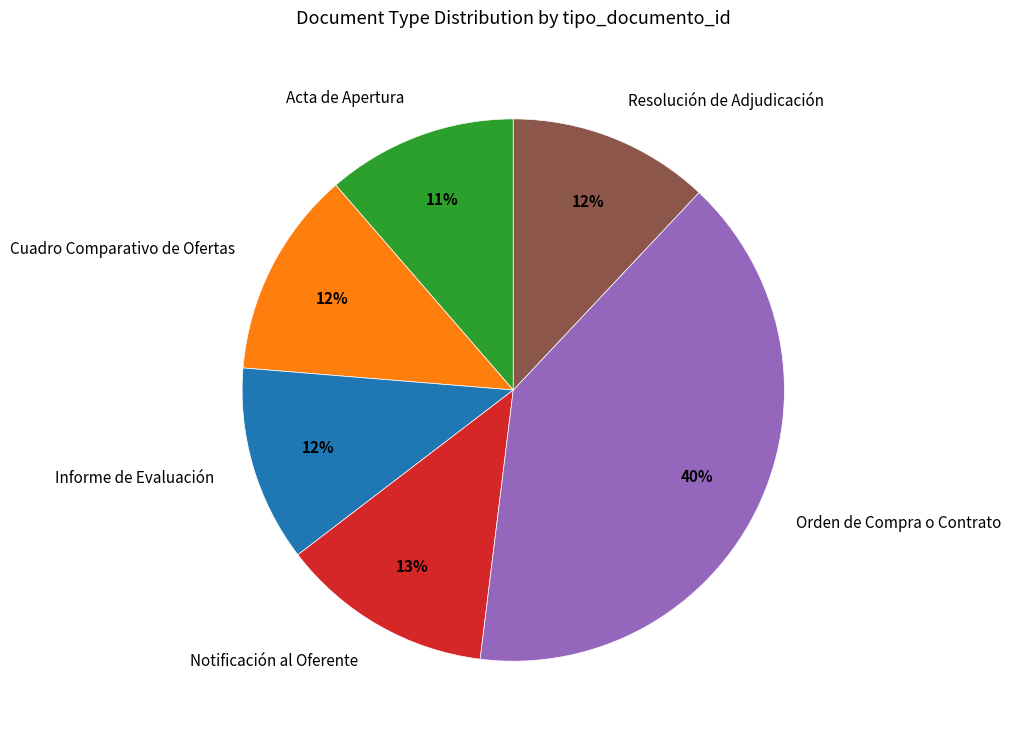

Does Orden de Compra o Contrato account for over 50% of the chart?

No